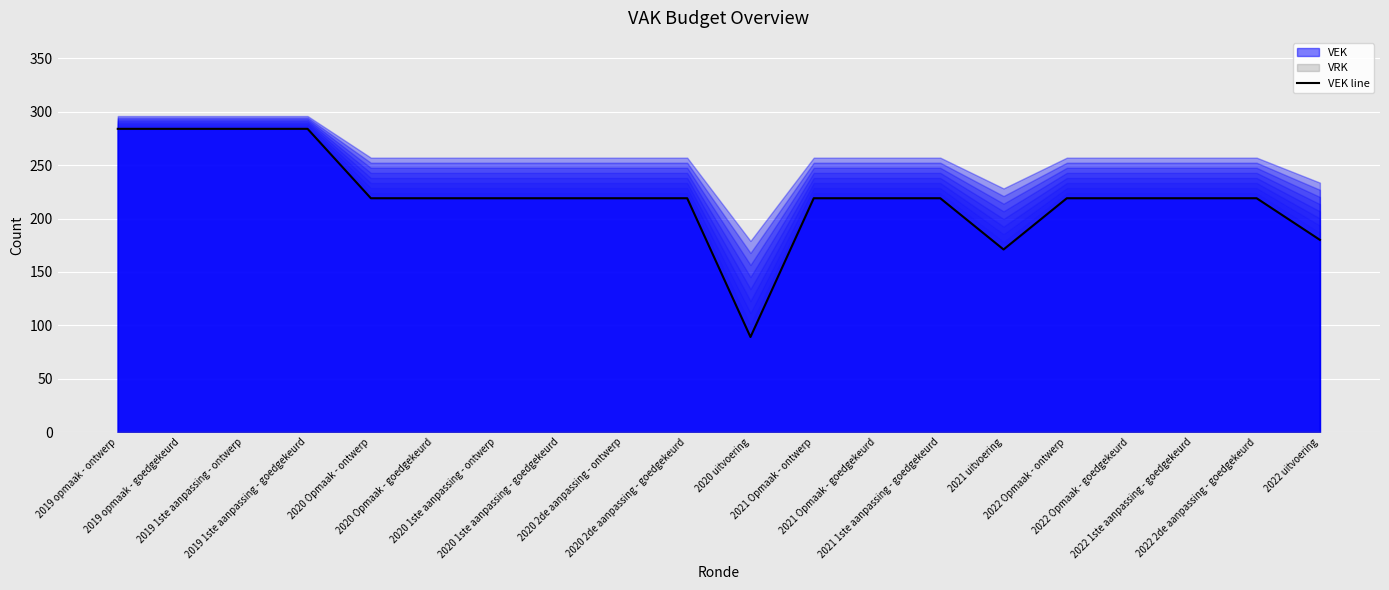

Approximately how many times larger is the value at 2019 1ste aanpassing - ontwerp compared to 2020 1ste aanpassing - ontwerp?

1.3